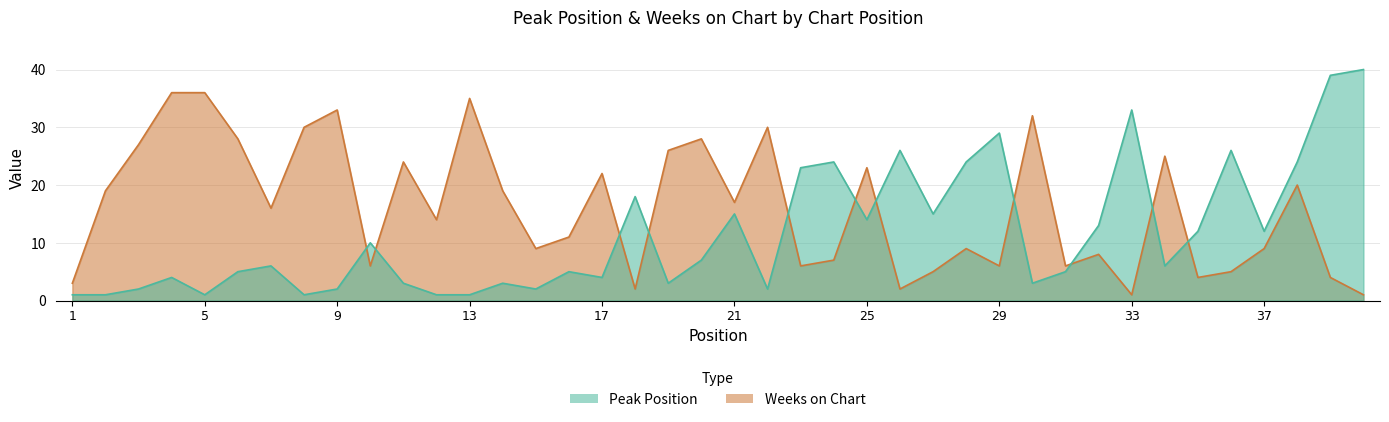

What value does the Weeks on Chart series have at 24?

7